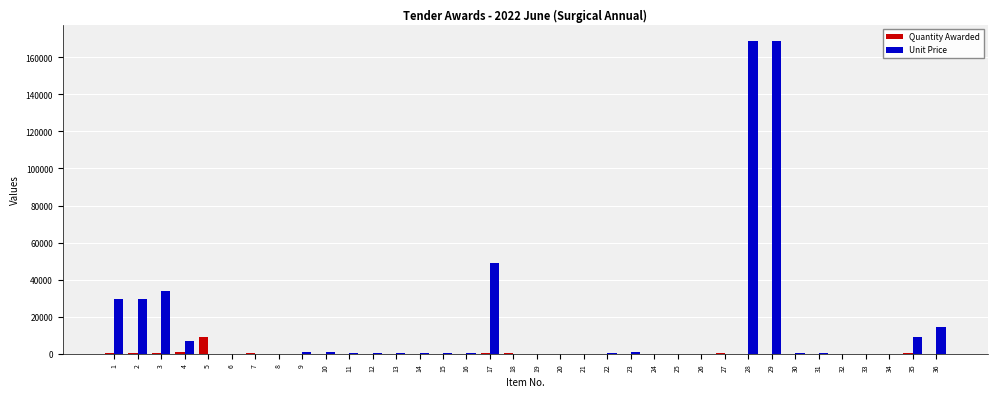

What is the approximate value of Quantity Awarded at 32?

120.0